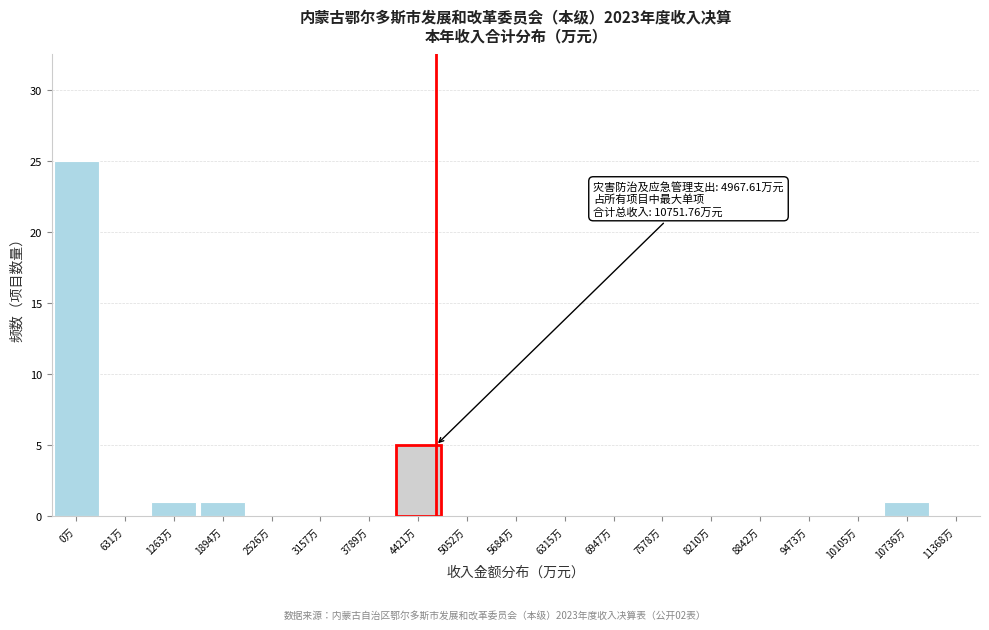

Reading left to right, what are all the values shown in this chart?

0万=25	631万=0	1263万=1	1894万=1	2526万=0	3157万=0	3789万=0	4421万=5	5052万=0	5684万=0	6315万=0	6947万=0	7578万=0	8210万=0	8842万=0	9473万=0	10105万=0	10736万=1	11368万=0